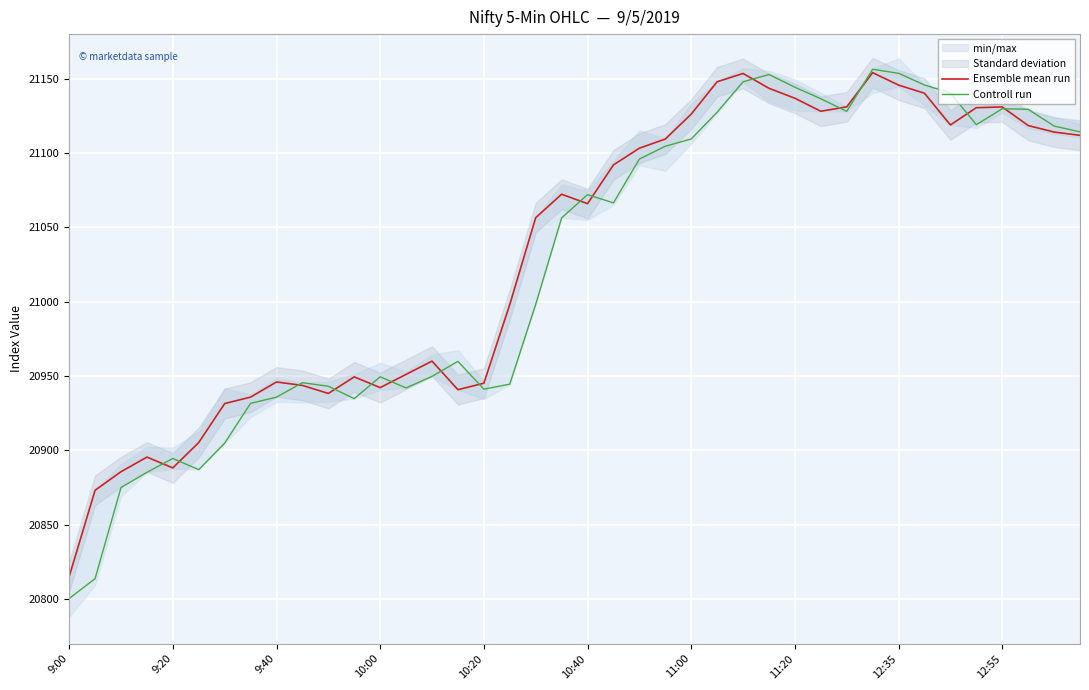

What value does the Controll run series have at 11:00?

21109.4